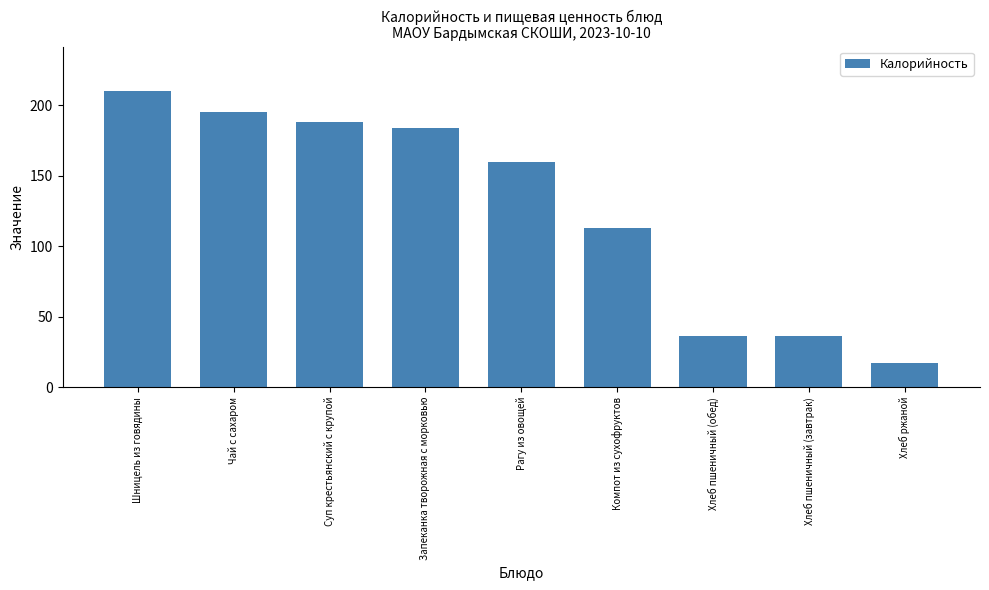

What is the change in value from Компот из сухофруктов to Хлеб пшеничный (завтрак)?

-77